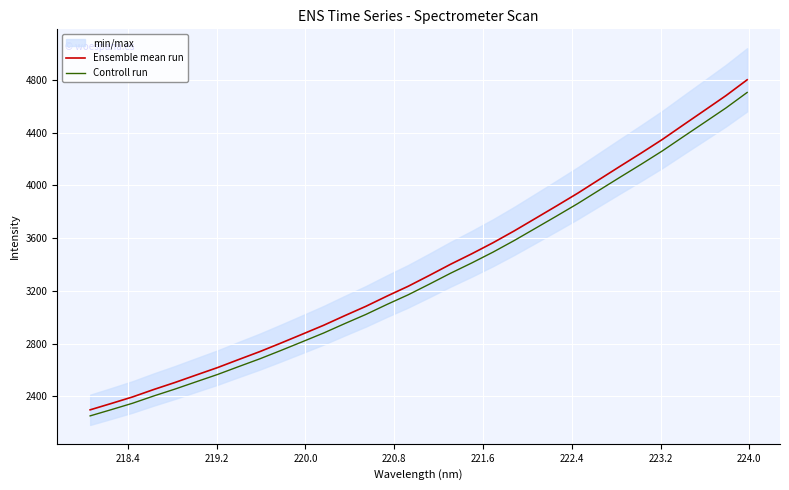

What is the lowest value of the Controll run series?

2250.6